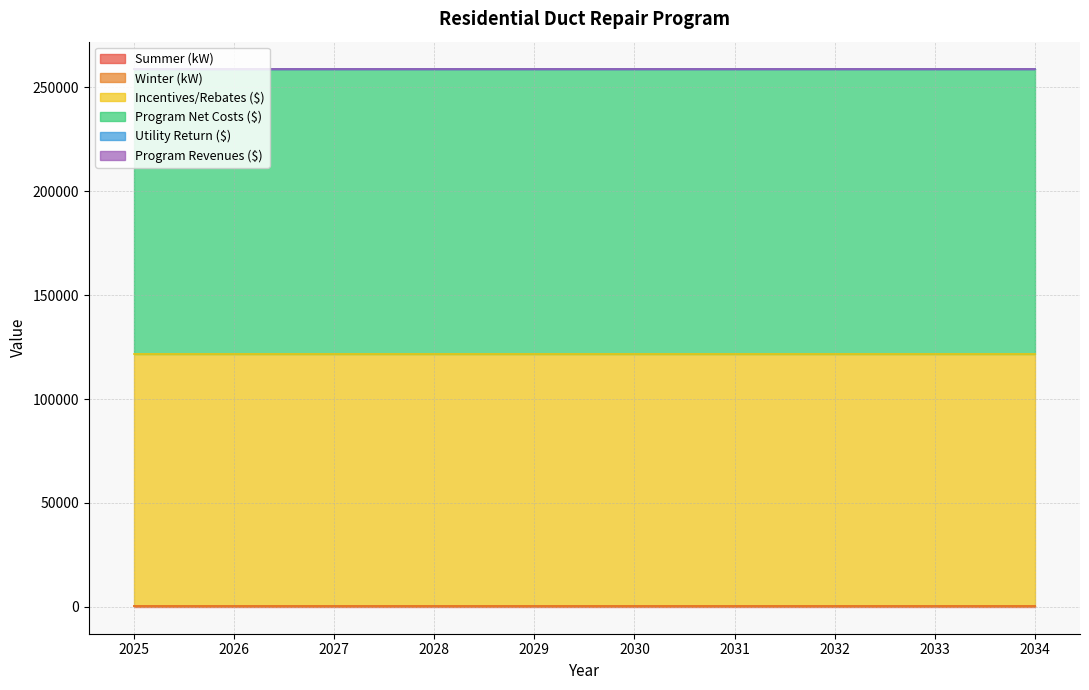

Which series changed the most between 2027 and 2028?

Summer (kW)